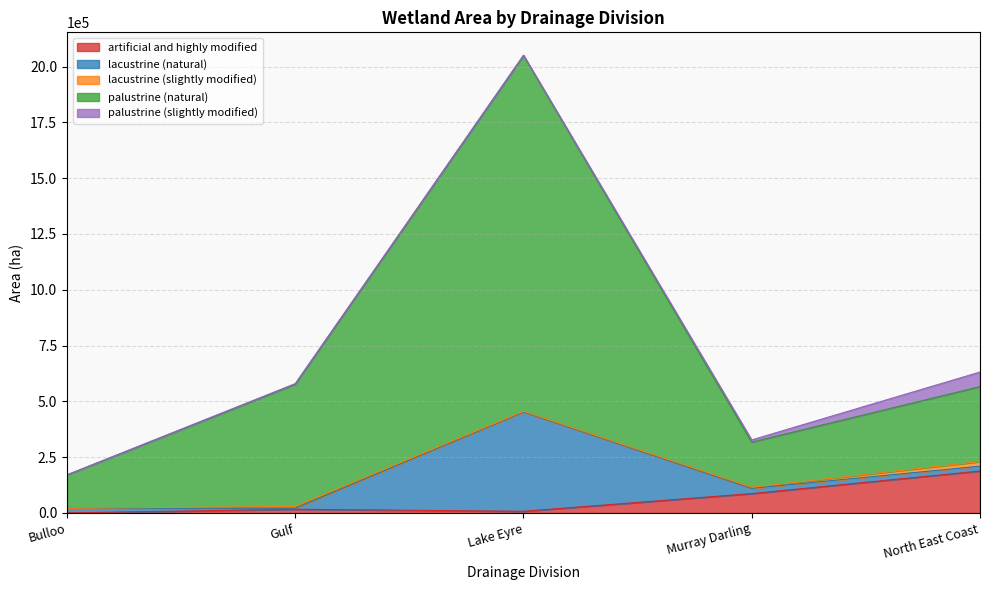

What is the label of the 5th point from the right?

Bulloo